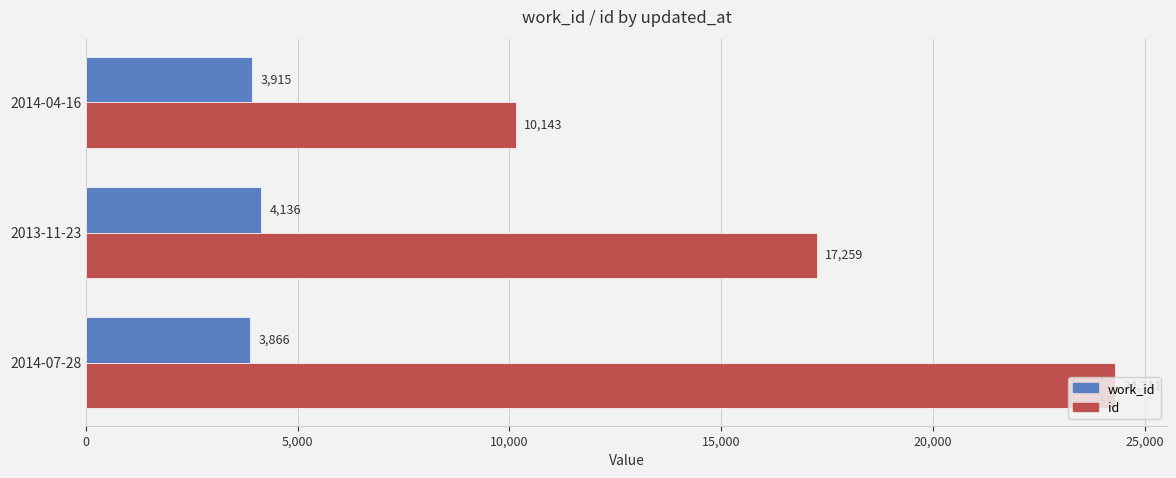

The id series shows 3202 at 2014-04-16. True or false?

False